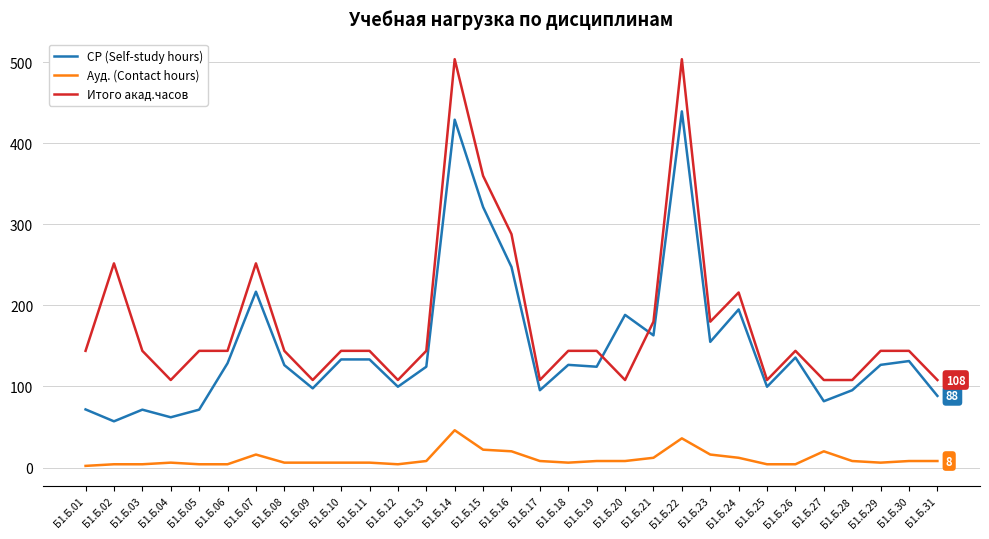

What is the lowest value of the СР (Self-study hours) series?

57.0